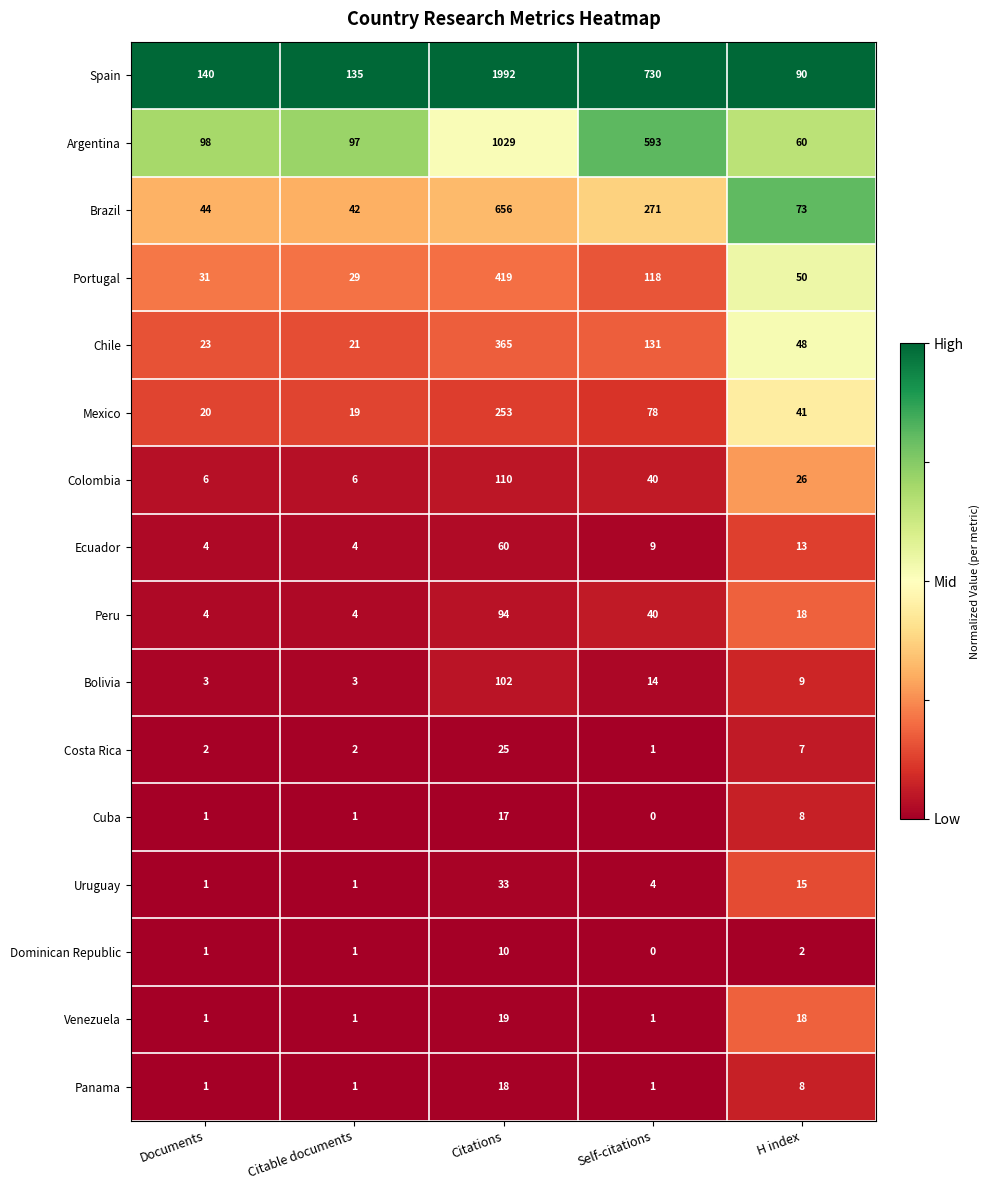

What is the total value across all series at Documents?

380